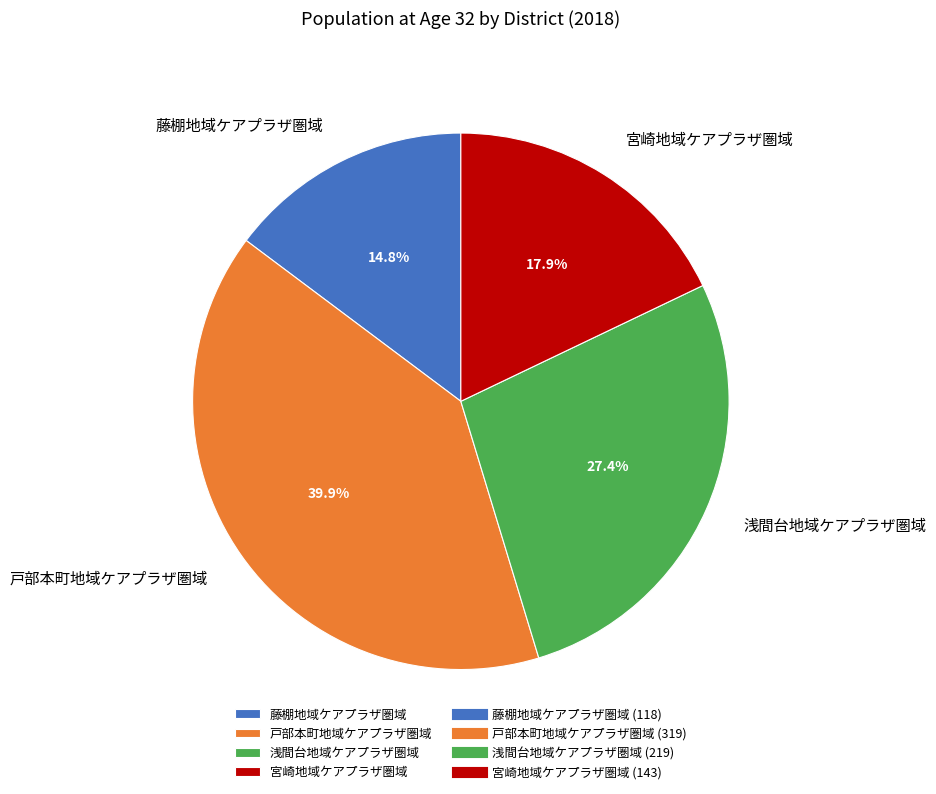

Which category has the biggest portion of the pie?

戸部本町地域ケアプラザ圏域